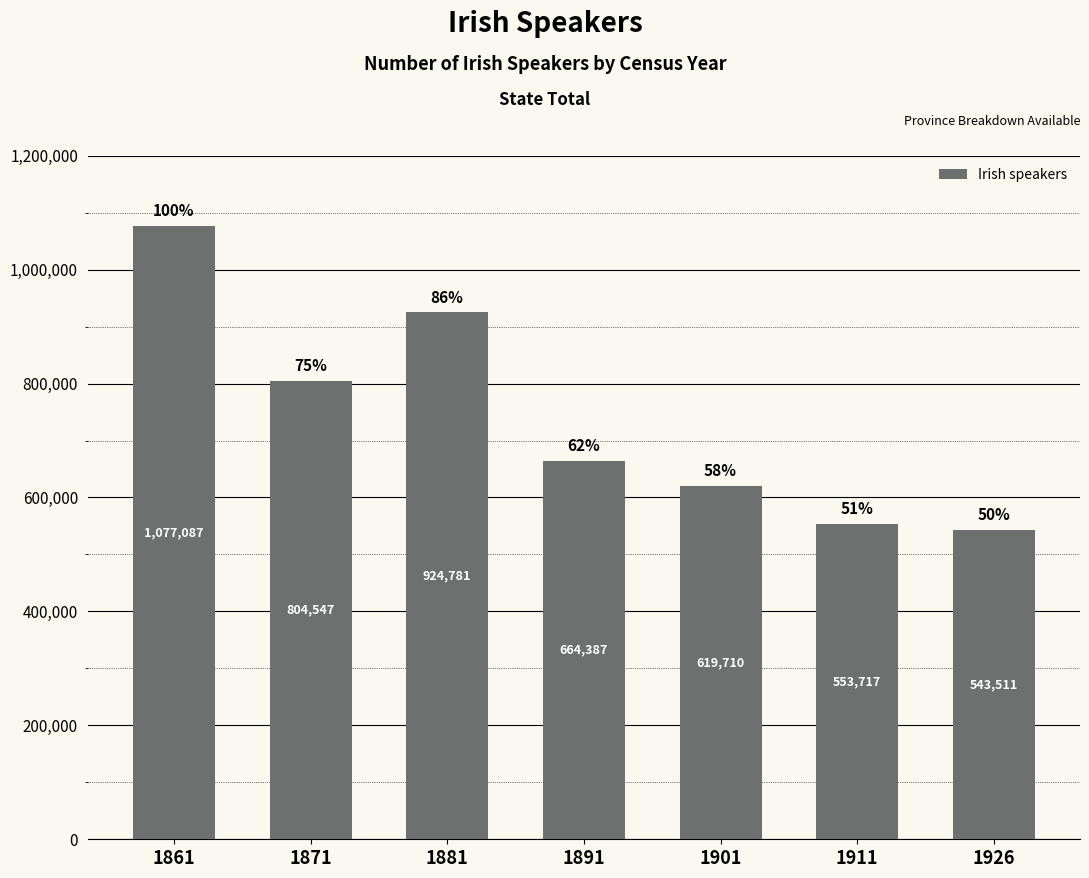

Reading left to right, list all the values displayed in this chart.

1077087	804547	924781	664387	619710	553717	543511